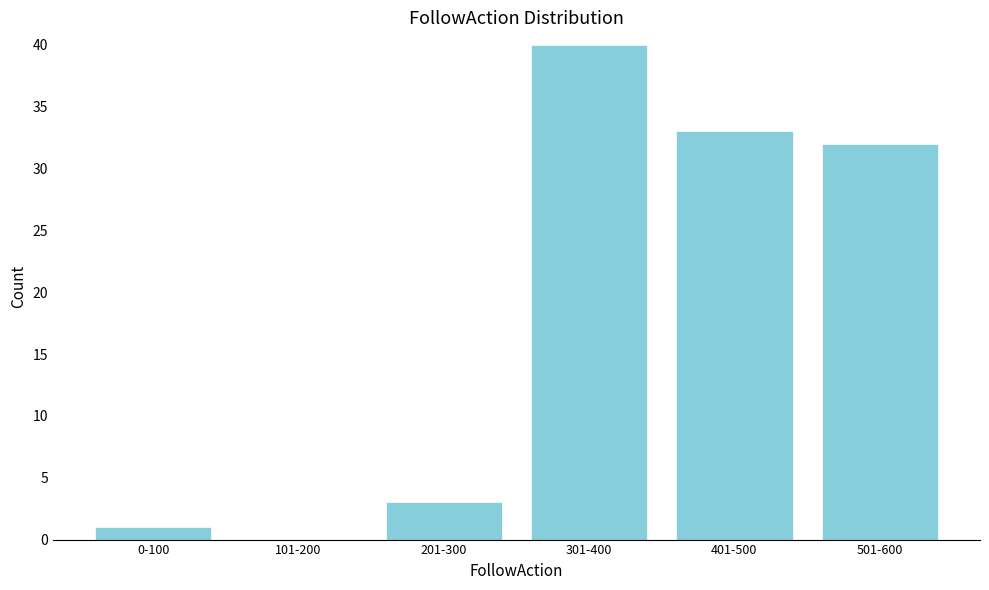

Reading left to right, list all the values displayed in this chart.

0-100=1	101-200=0	201-300=3	301-400=40	401-500=33	501-600=32